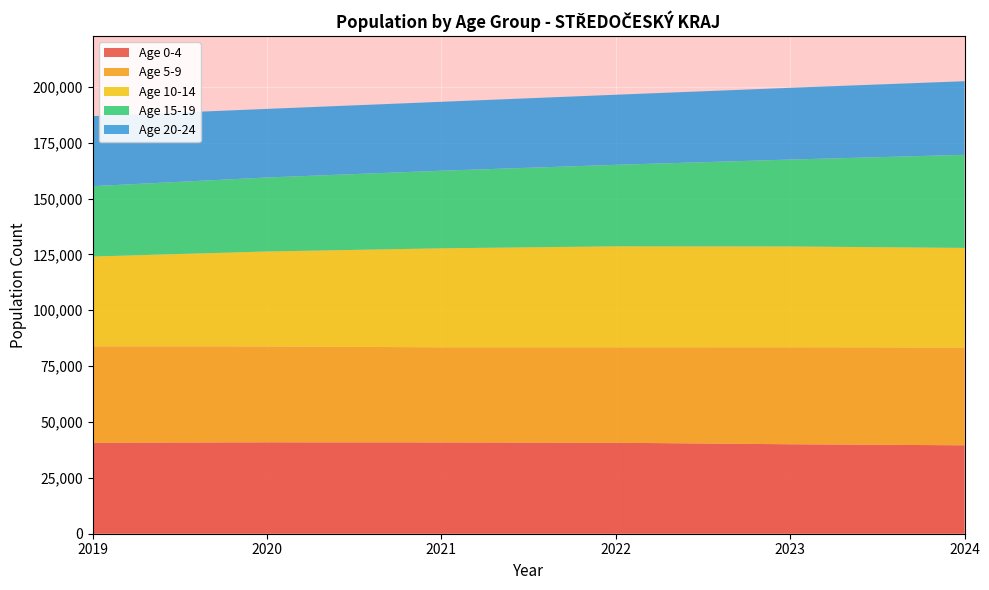

What is the maximum value for Age 0-4?

40913.7